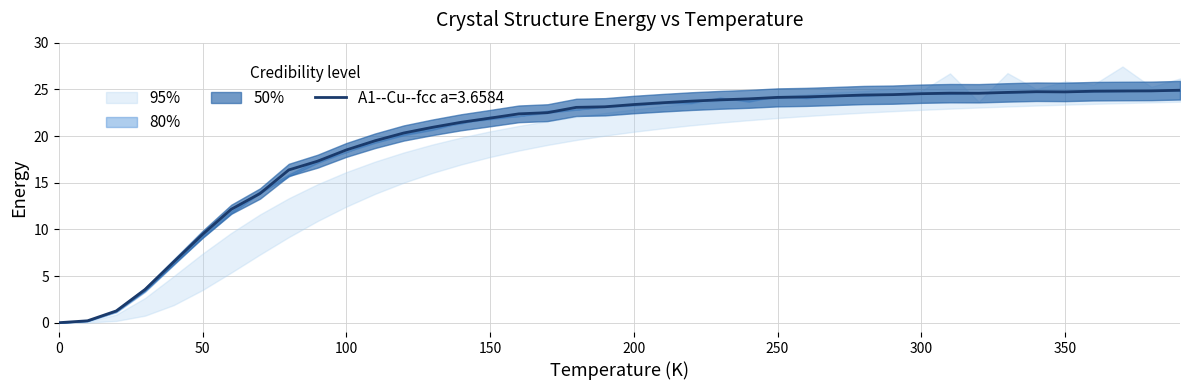

The A1--Cu--fcc a=3.6584 series shows 18.5 at 100. True or false?

True